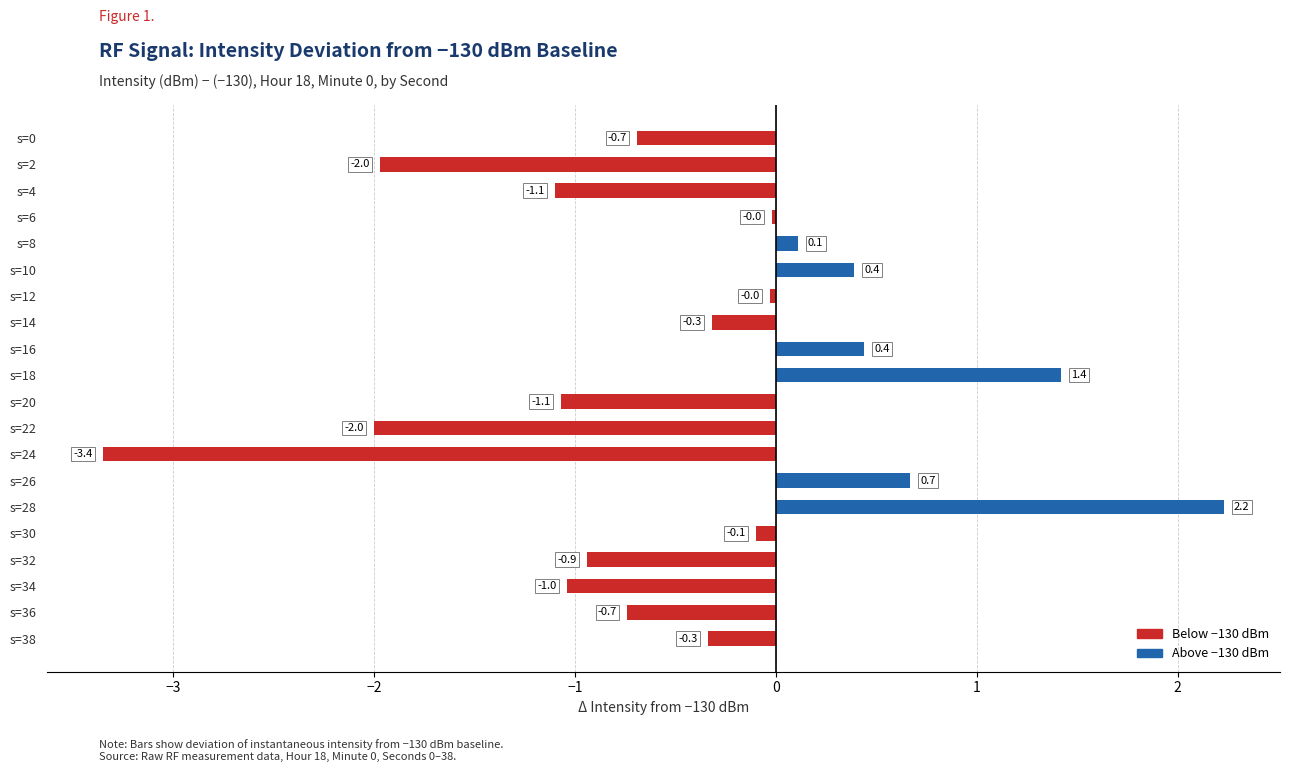

Between s=22 and s=18, which is larger?

s=18